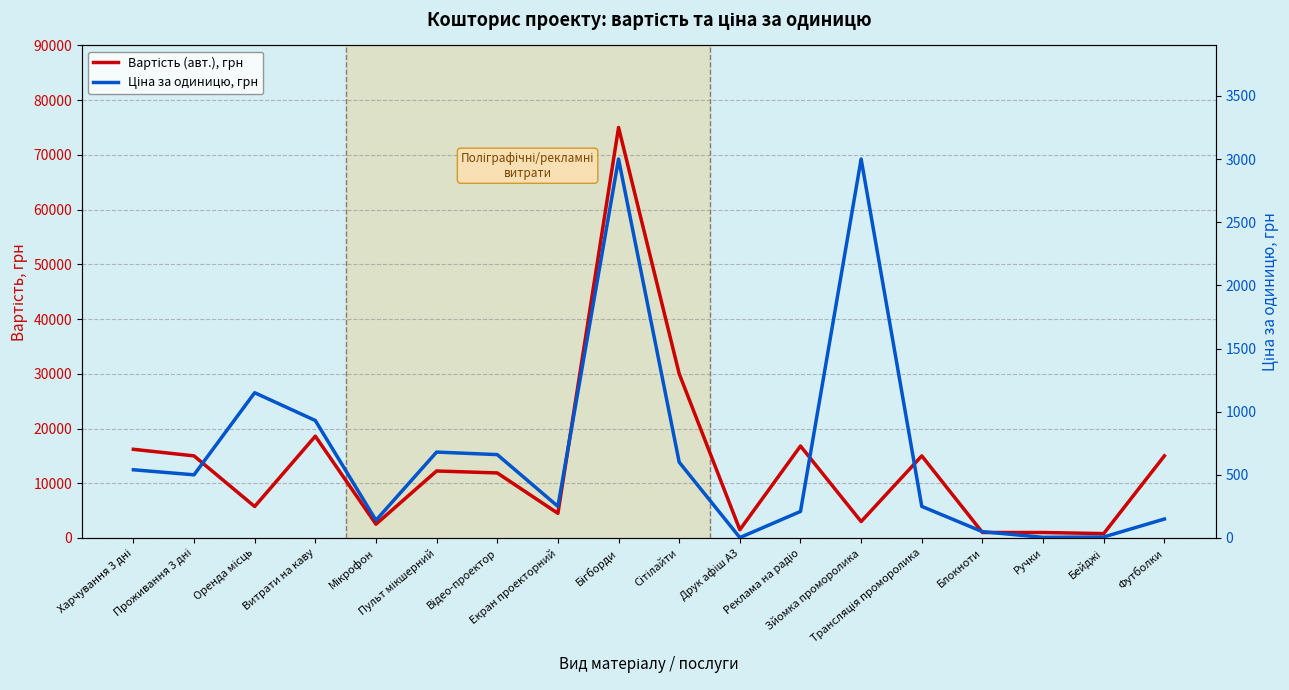

Rank the series by their maximum value, from highest to lowest.

Вартість (авт.), грн, Ціна за одиницю, грн